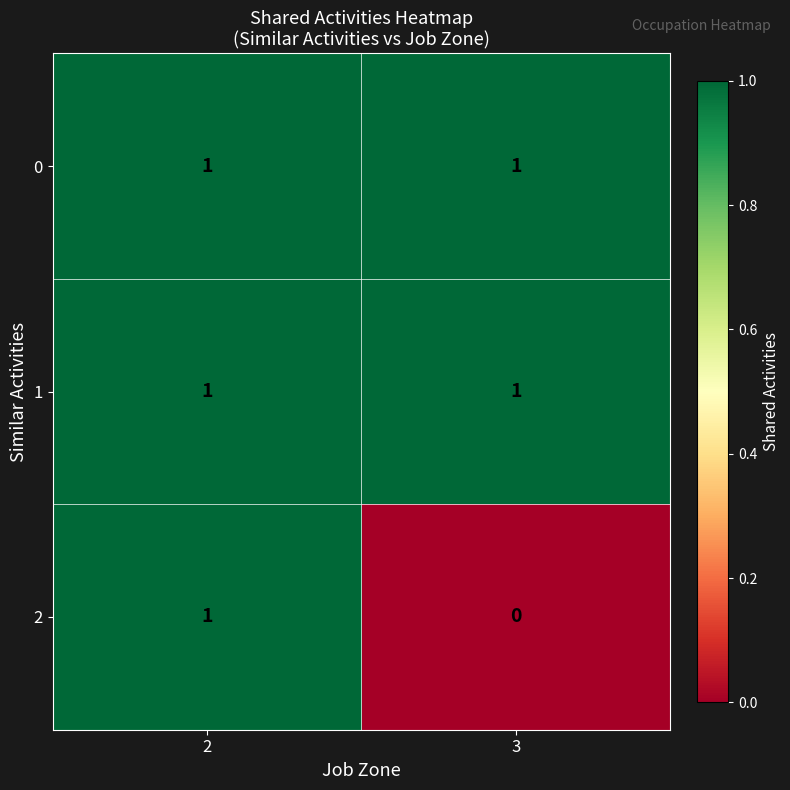

Which label corresponds to the smallest value in the chart?

3